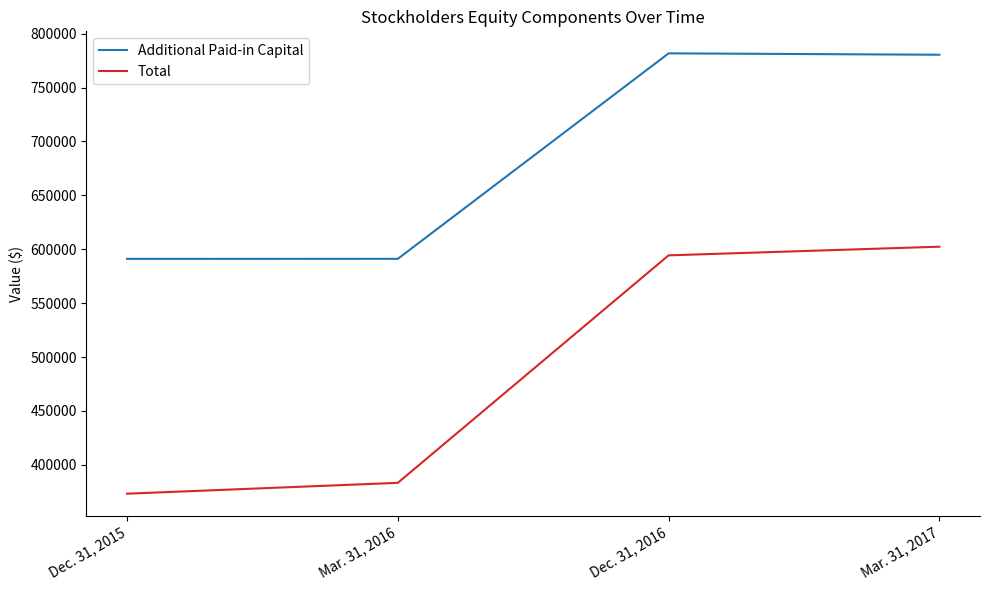

At how many categories does at least one series exceed 577611?

4